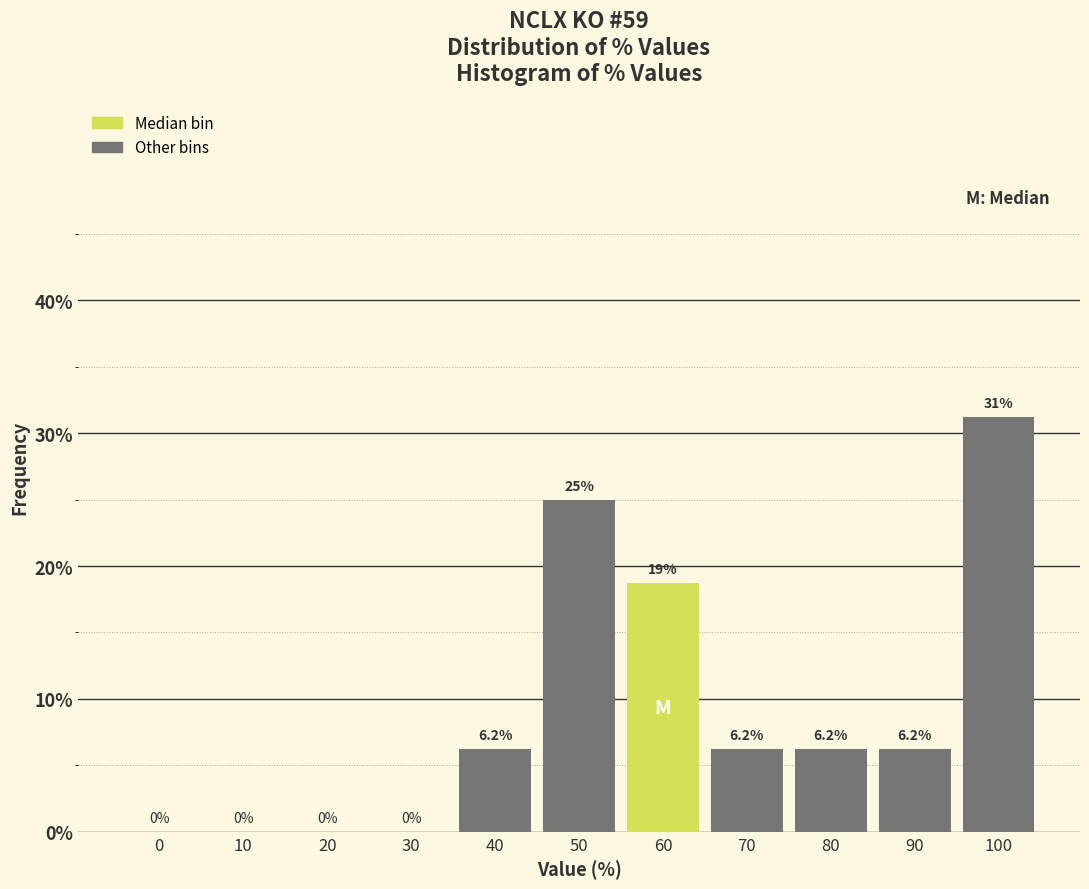

At which label does the data first exceed 6?

40